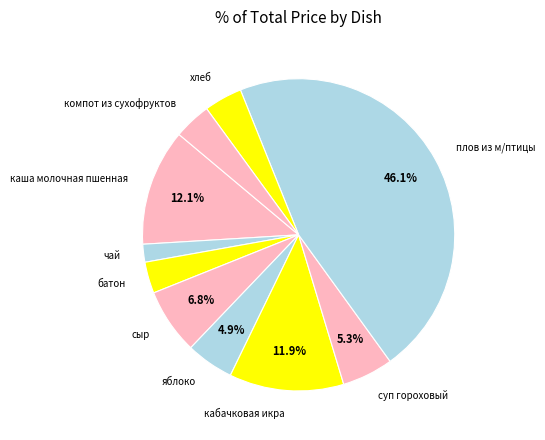

Count the number of slices in the pie.

10